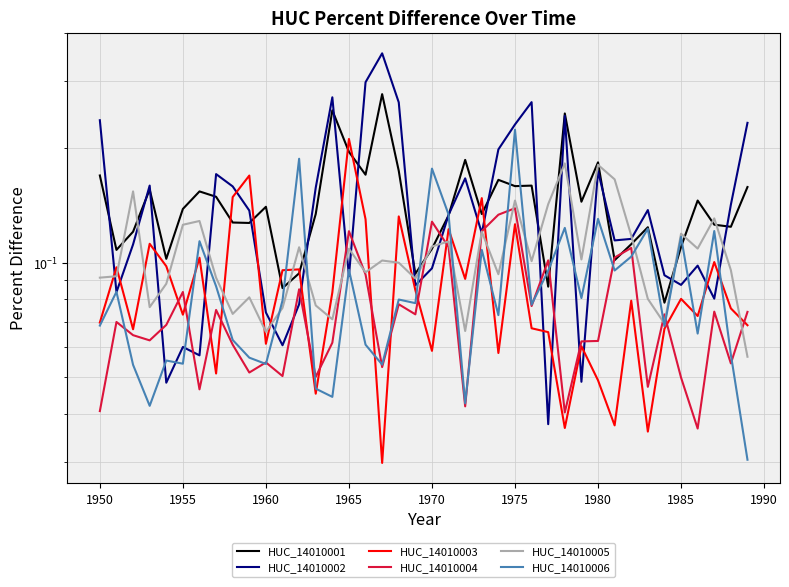

What value does the HUC_14010003 series have at 1970?

0.1